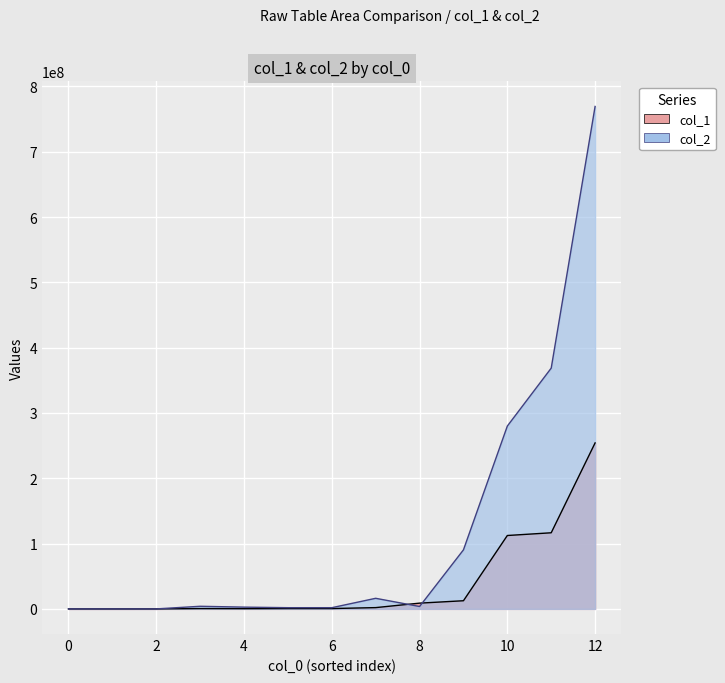

The col_1 series shows 8309 at 5. True or false?

True